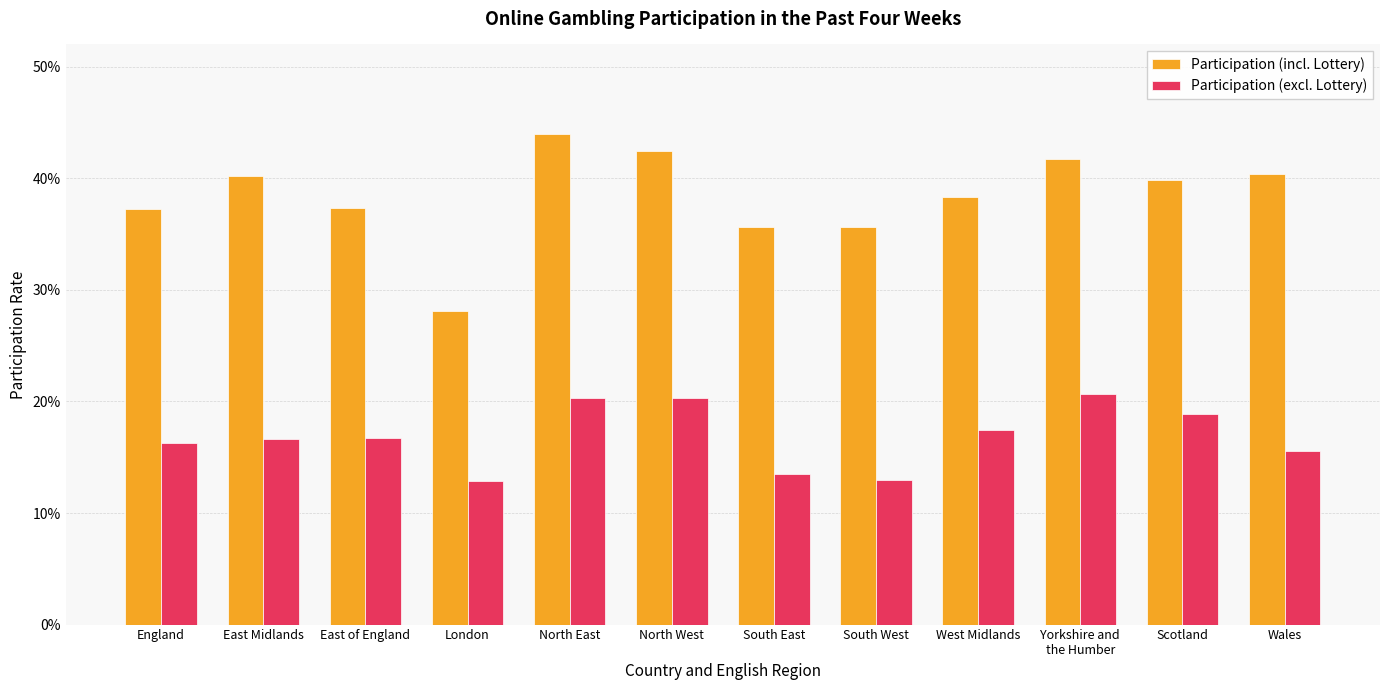

What is the difference between the second highest and second lowest values in the Participation (incl. Lottery) series?

0.1